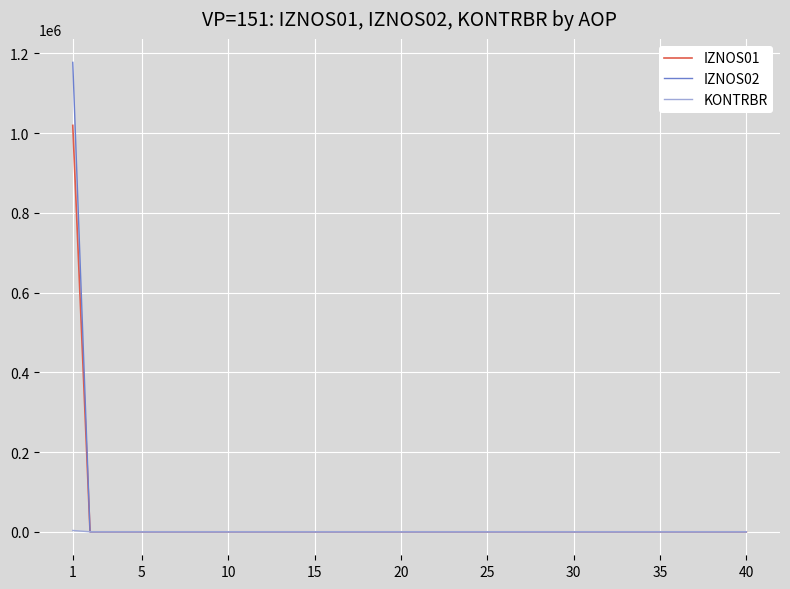

List the series in order of their peak value, lowest first.

KONTRBR, IZNOS01, IZNOS02